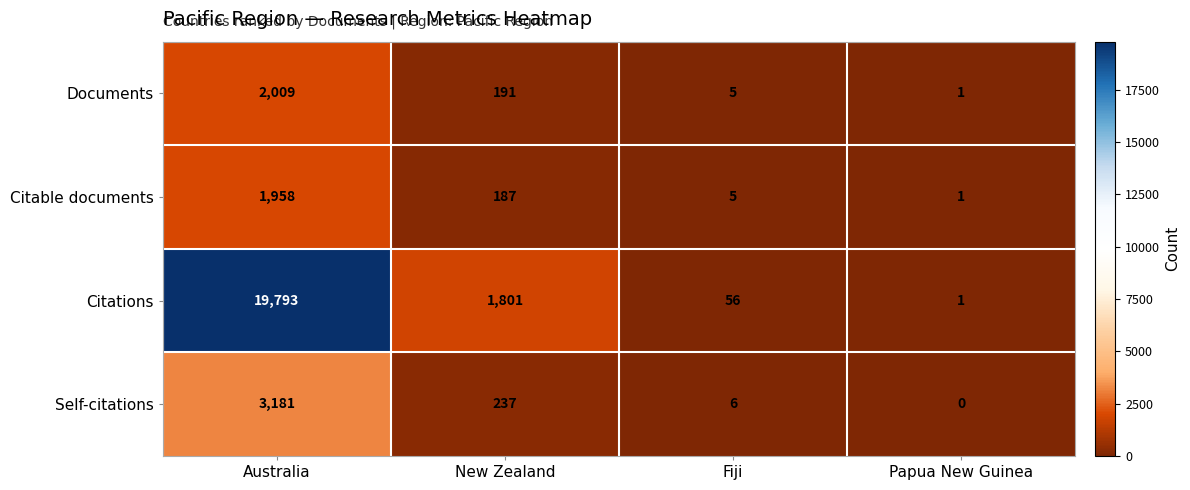

Which category has the highest value in the Citable documents series?

Australia